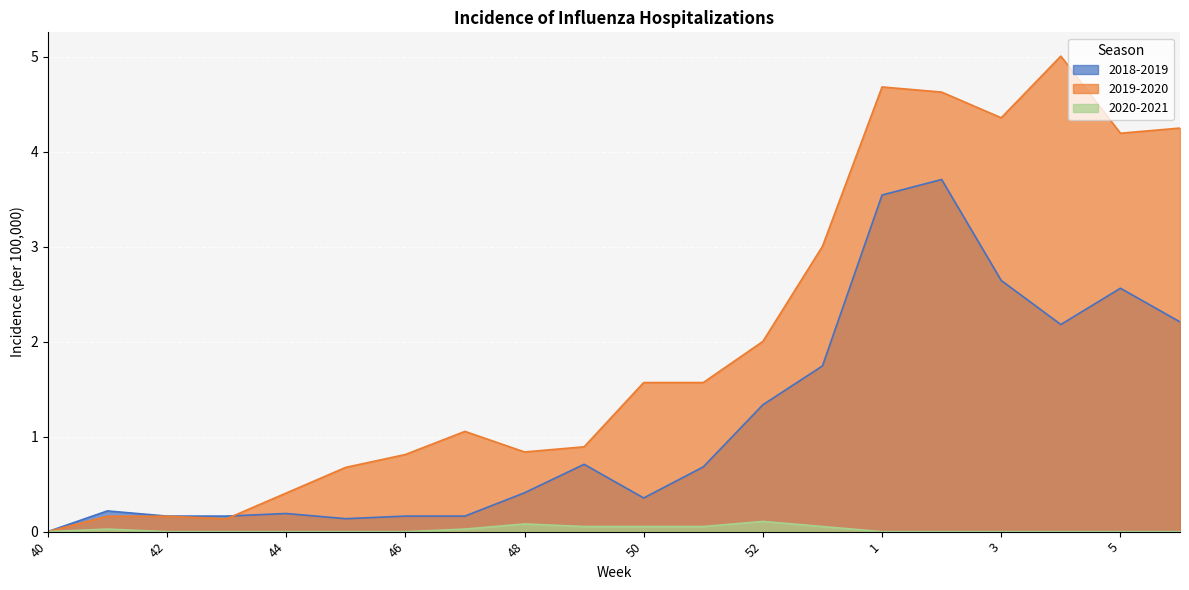

What is the label of the 17th point from the left?

3